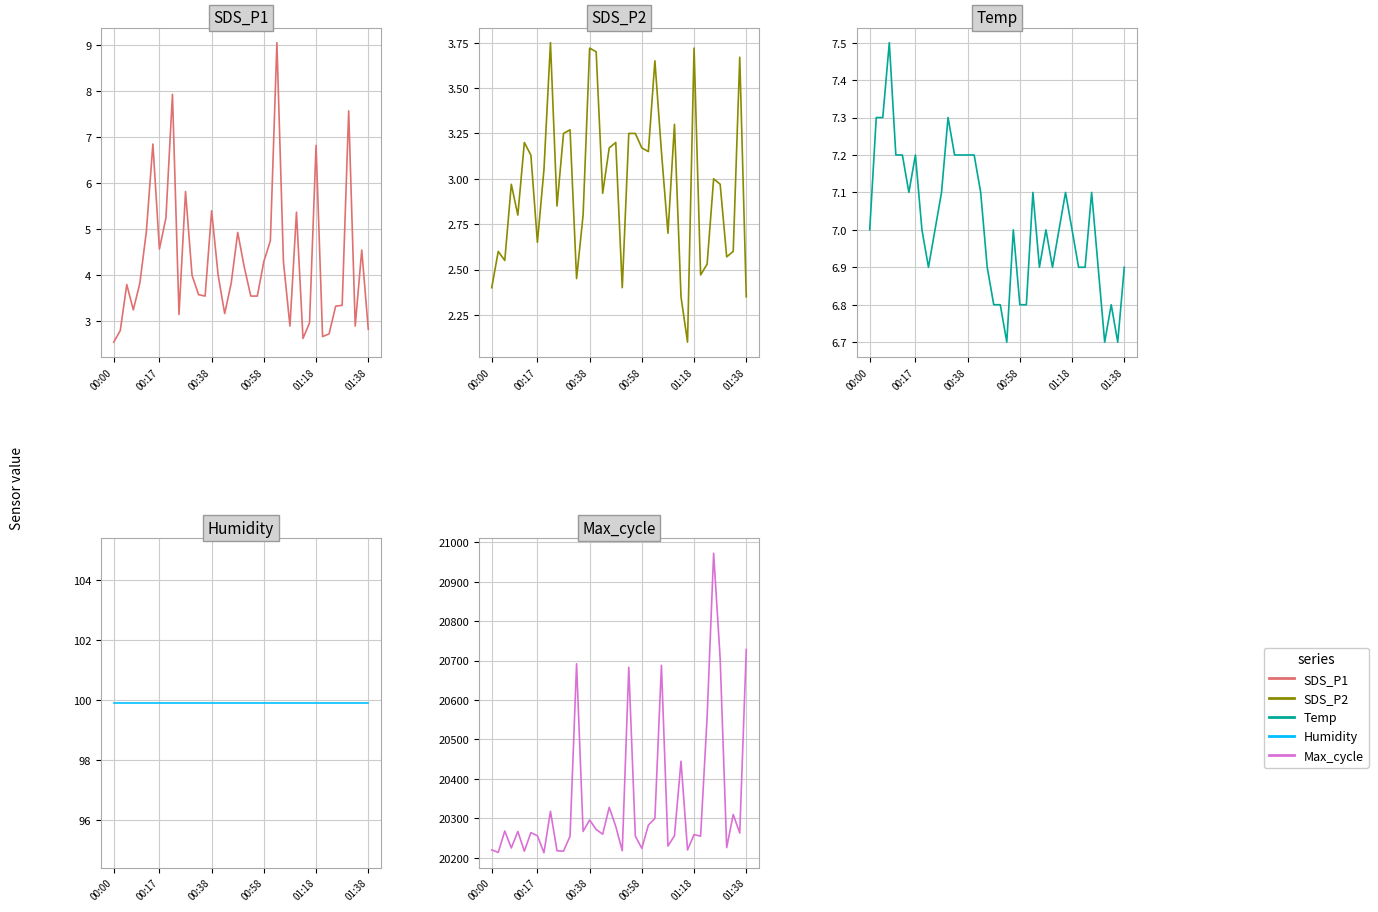

At how many categories does at least one series exceed 18463?

40